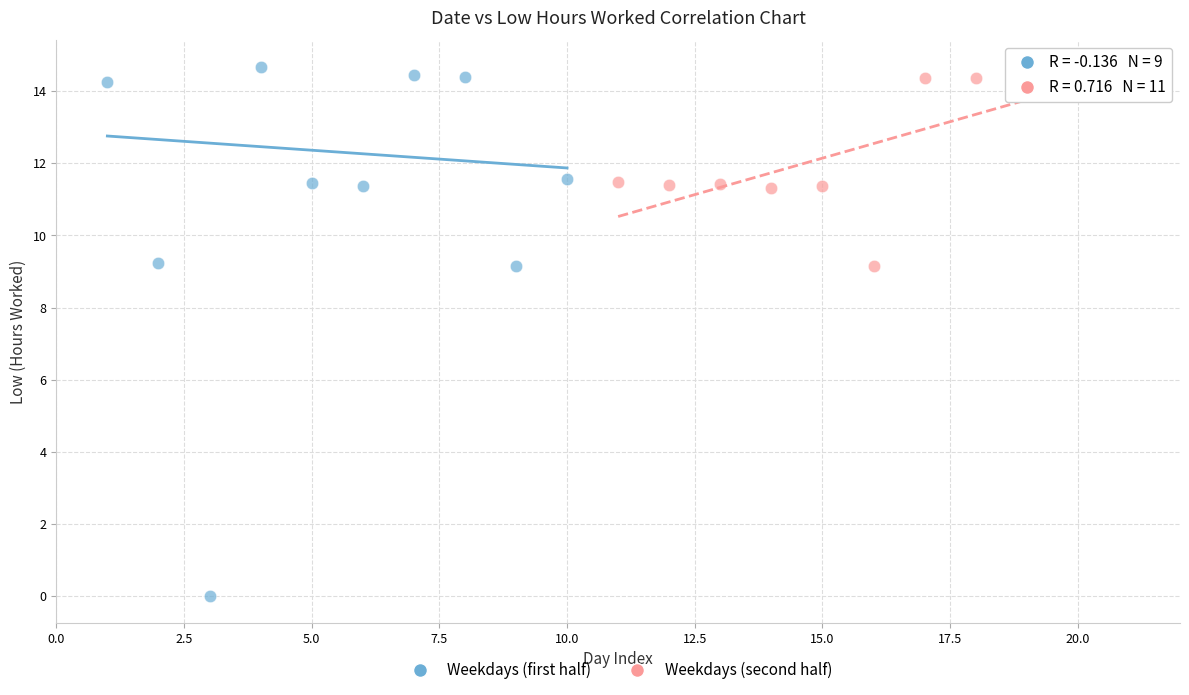

Which series reaches the minimum Y coordinate?

Weekdays (first half)